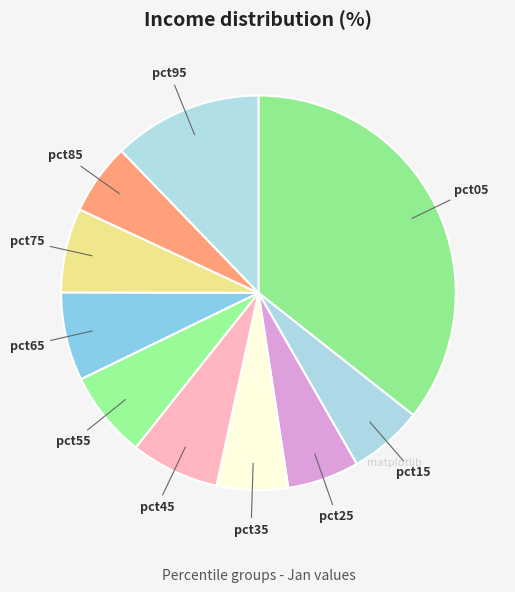

Which slice is the largest?

pct05